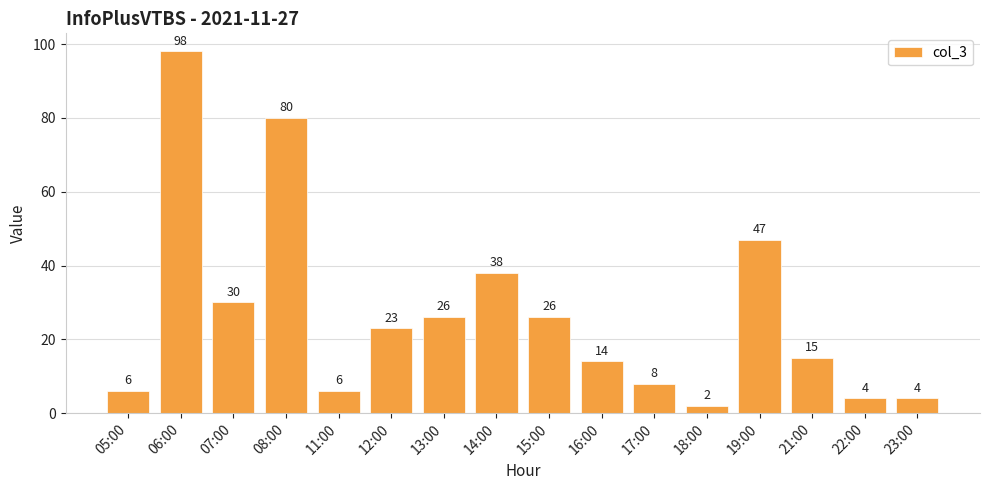

The value at 13:00 is 26. True or false?

True